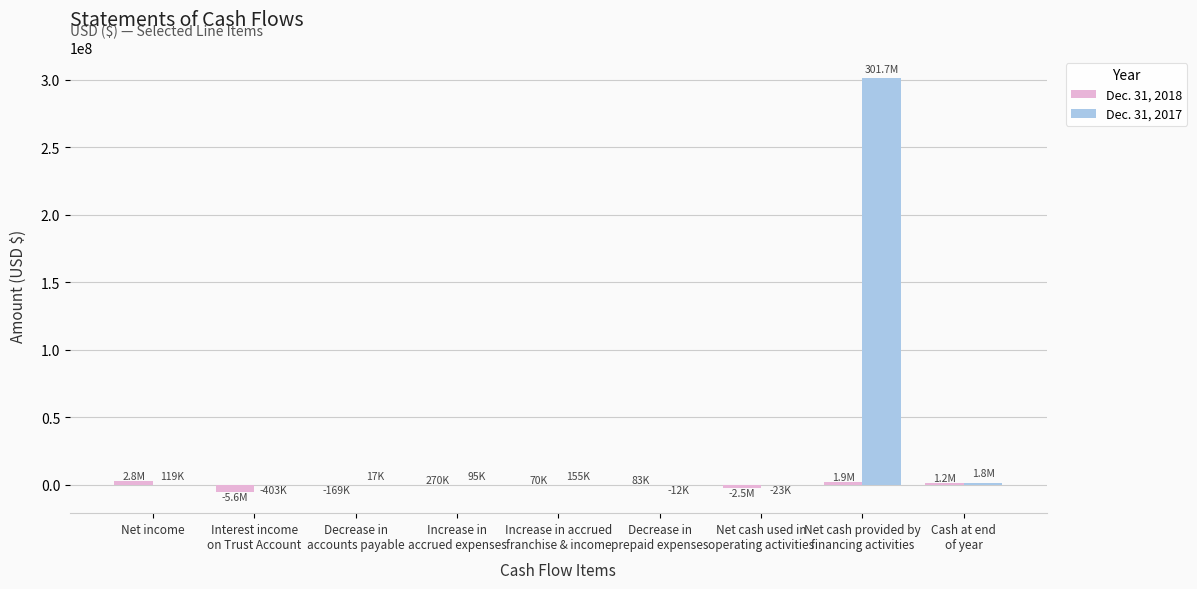

What is the sum of all Dec. 31, 2018 values?

-1891000